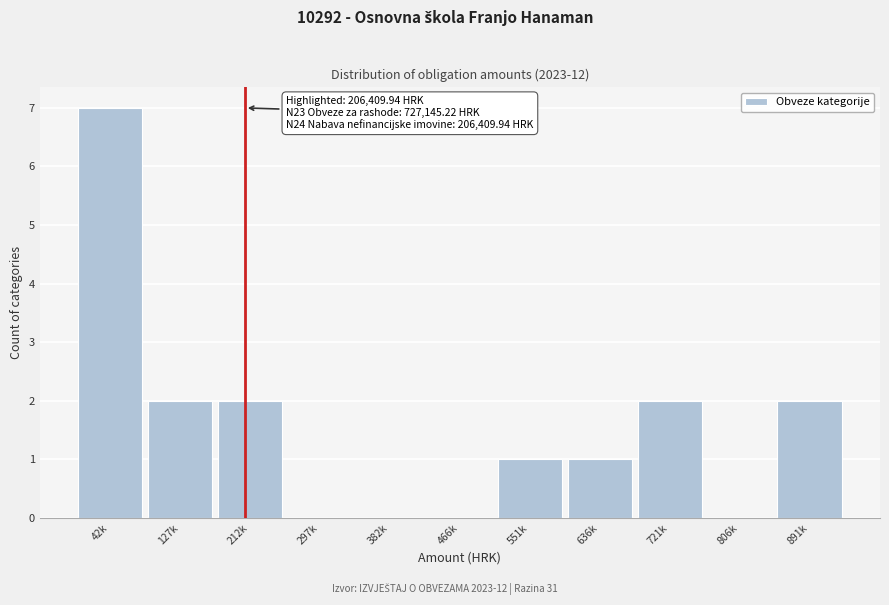

Reading left to right, extract all data points from this chart.

42k=7	127k=2	212k=2	297k=0	382k=0	466k=0	551k=1	636k=1	721k=2	806k=0	891k=2